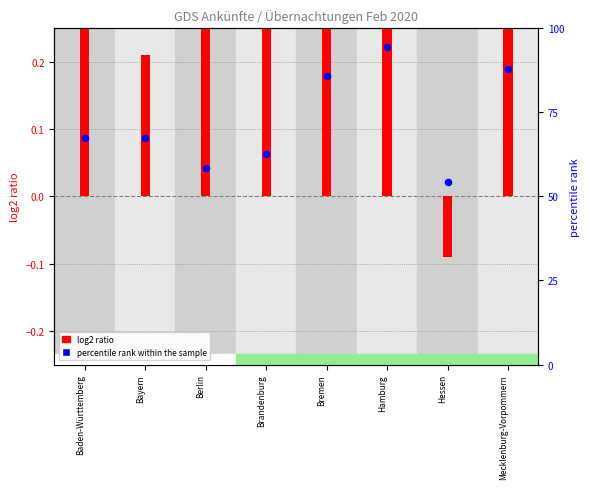

At which category is the sum across all series the highest?

Hamburg